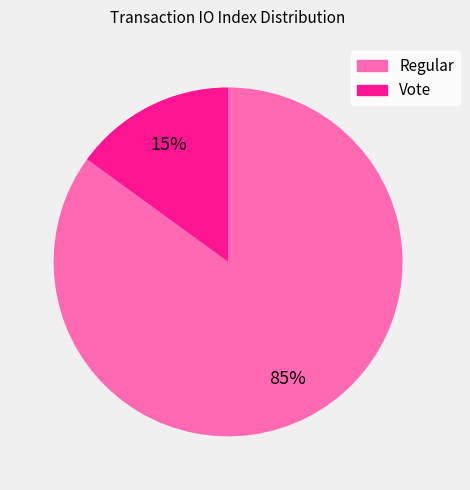

Which has a higher value, Vote or Regular?

Regular